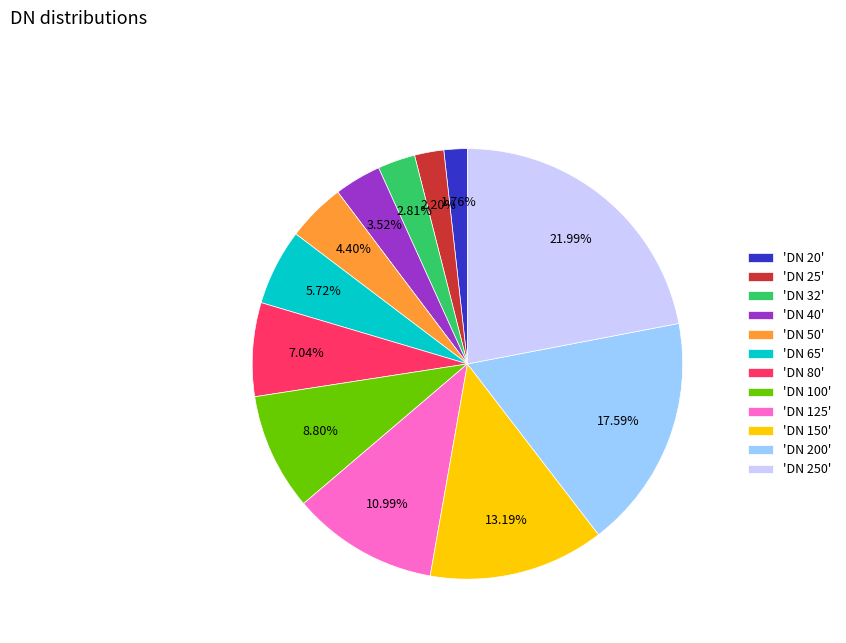

To the nearest percent, what is the average slice percentage?

8%